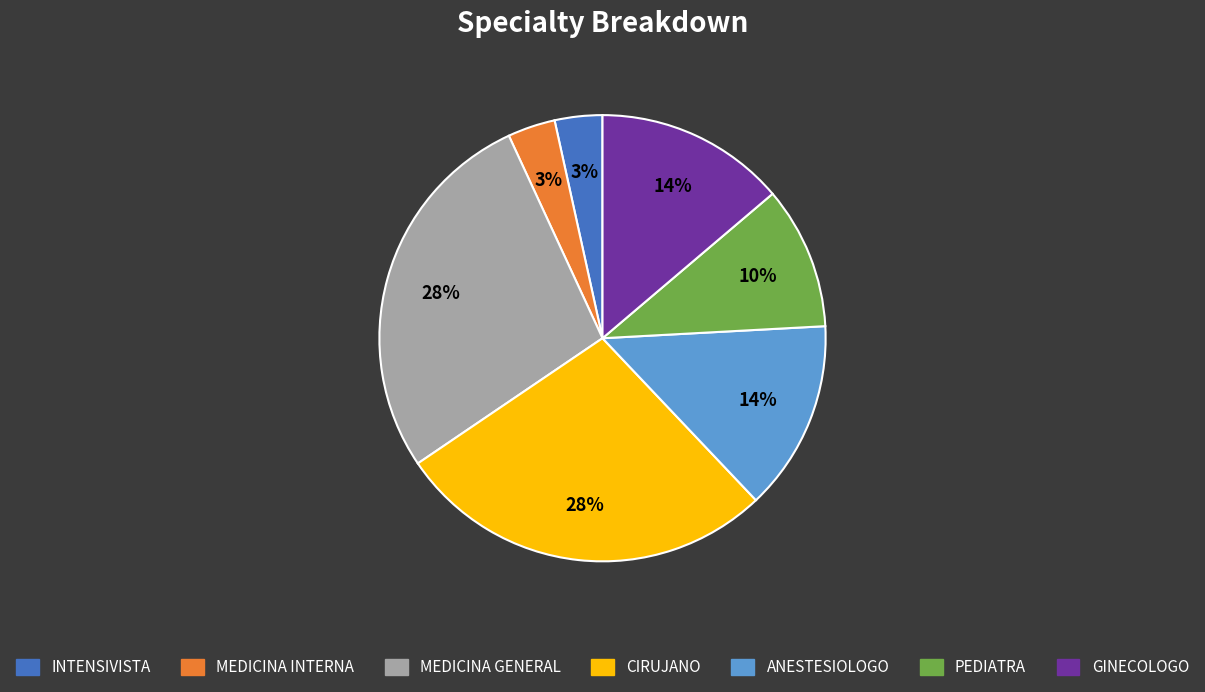

To the nearest percent, what percentage of the pie is ANESTESIOLOGO?

14%